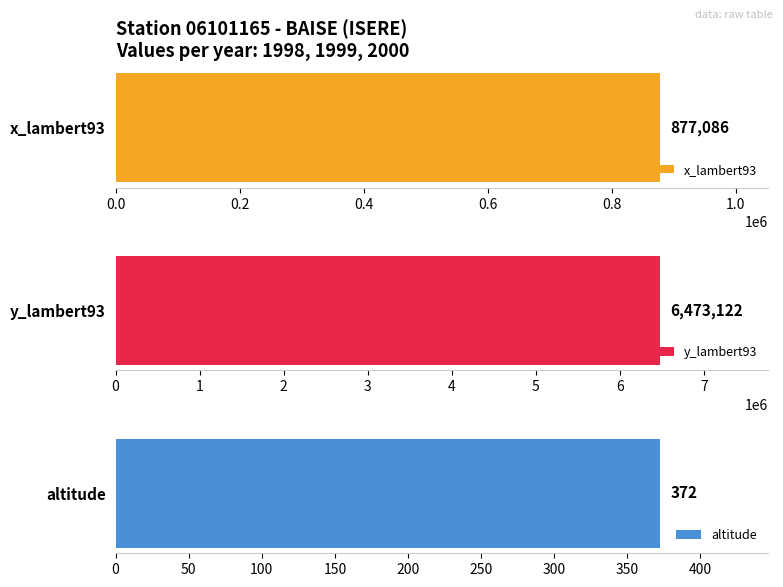

Rank the series by their maximum value, from lowest to highest.

altitude, x_lambert93, y_lambert93